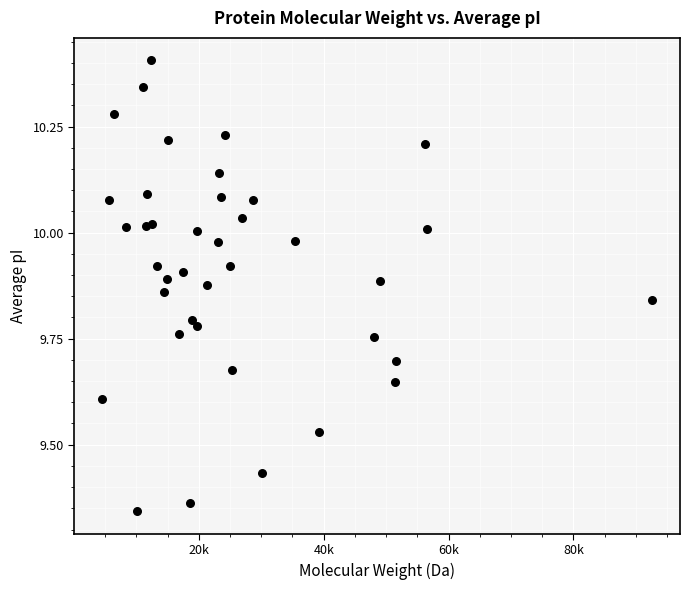

What is the range of X values (max minus min)?

88210.4